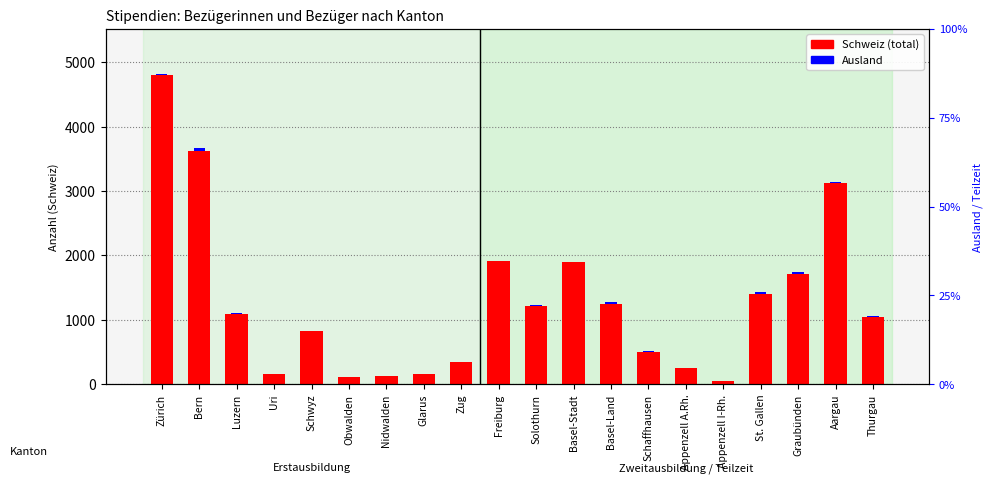

Rank the categories by Ausland value from highest to lowest.

Bern, Graubünden, St. Gallen, Basel-Land, Thurgau, Solothurn, Aargau, Zürich, Luzern, Schwyz, Basel-Stadt, Schaffhausen, Glarus, Nidwalden, Appenzell A.Rh., Obwalden, Zug, Freiburg, Uri, Appenzell I-Rh.